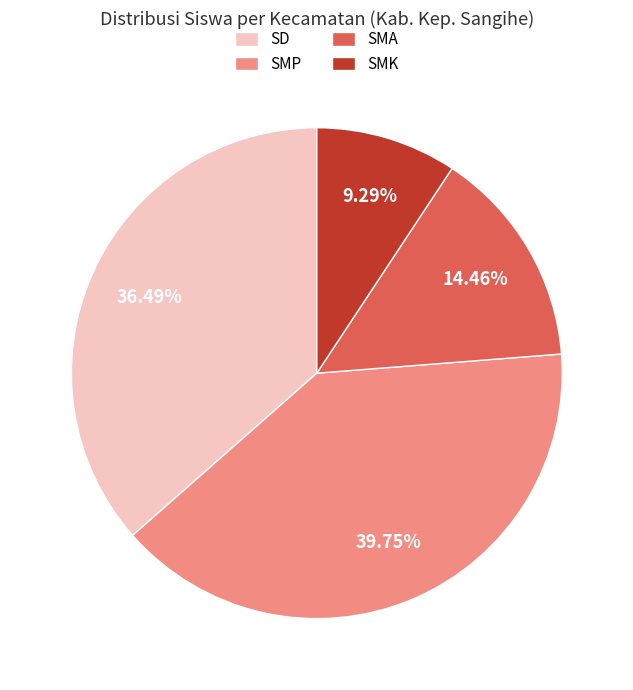

To the nearest percent, what is the difference between the largest and smallest slice percentages?

30%